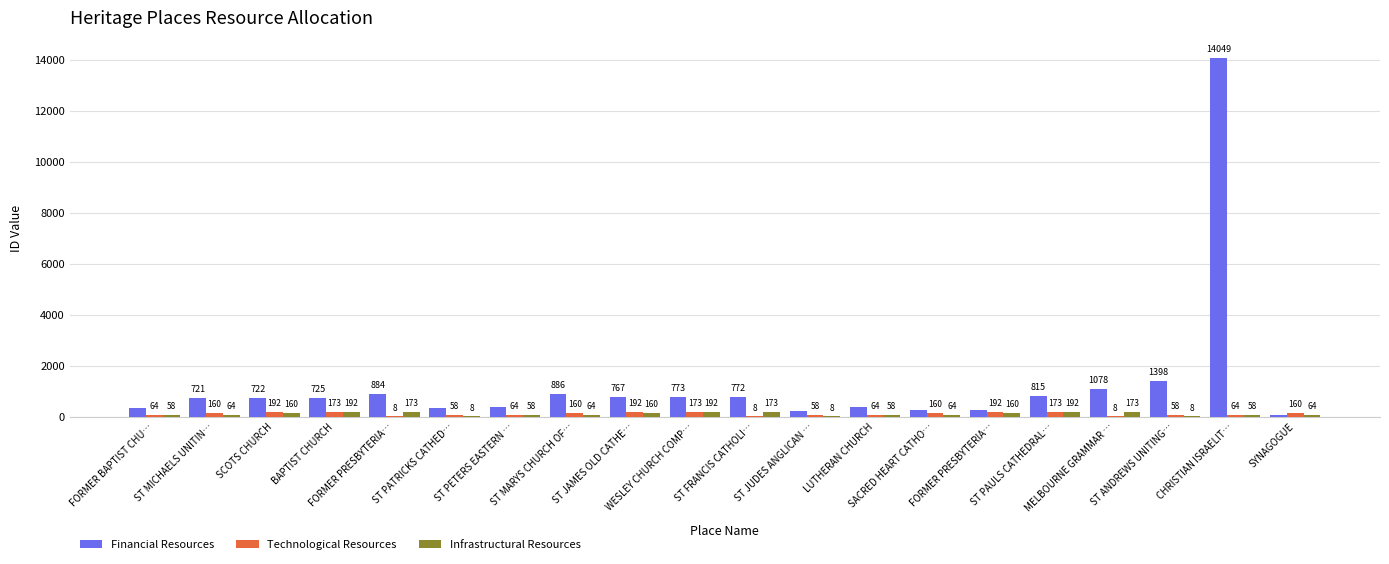

Which series has the largest range (max minus min)?

Financial Resources